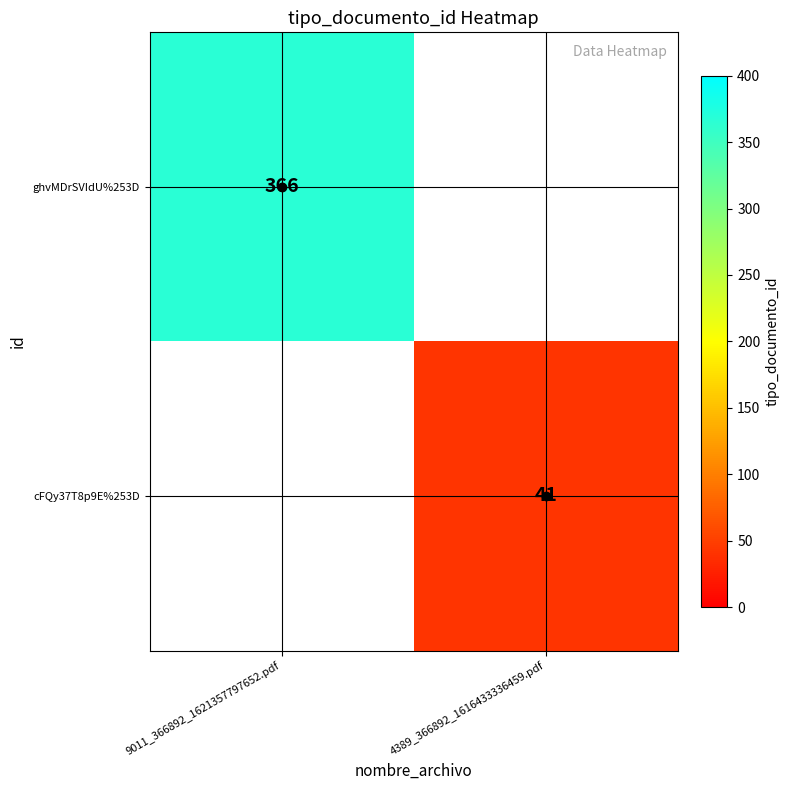

Which category has the lowest value in the ghvMDrSVIdU%253D series?

9011_366892_1621357797652.pdf